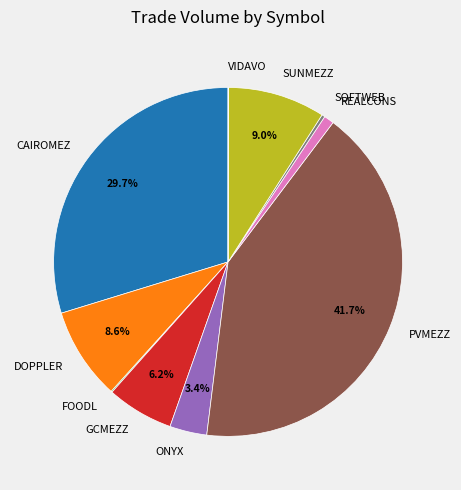

To the nearest percent, what is the difference between the largest and smallest slice percentages?

42%